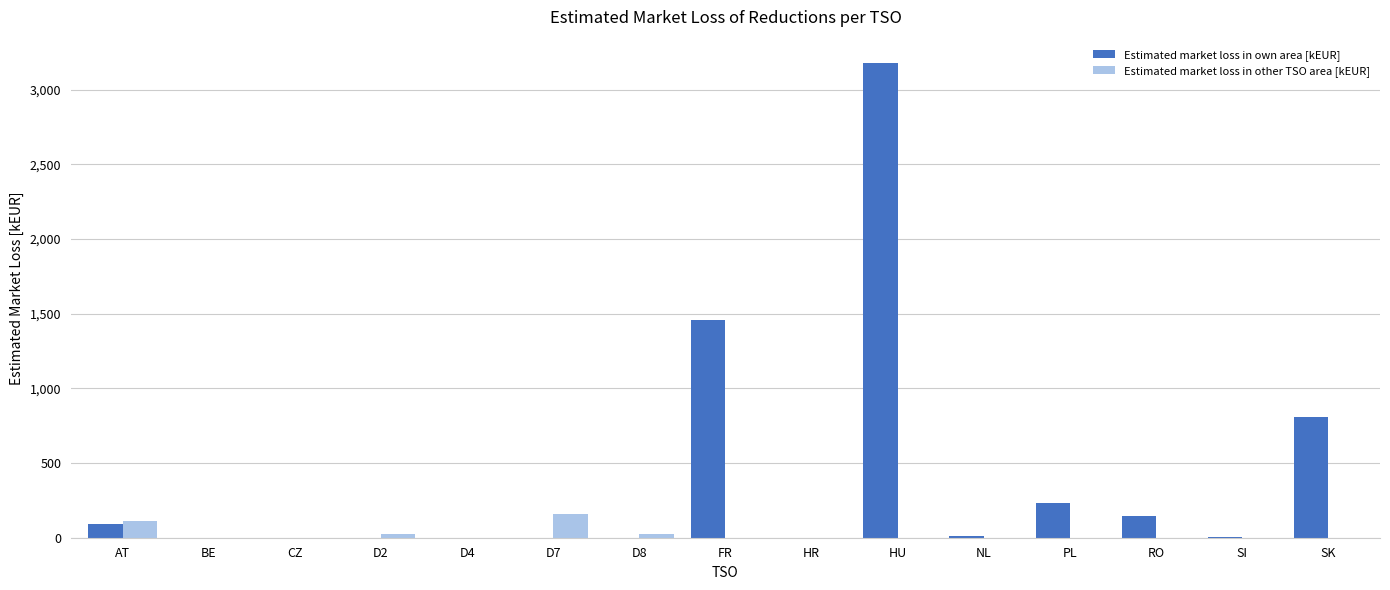

Which series has the largest total across all categories?

Estimated market loss in own area [kEUR]